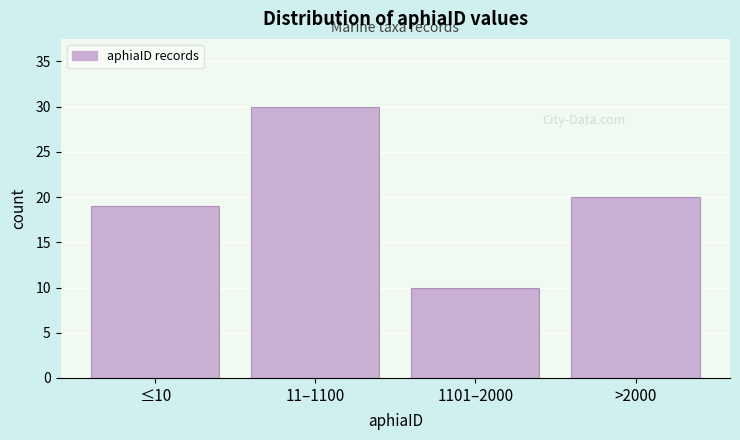

Reading right to left, transcribe all the data shown in this chart.

>2000=20	1101–2000=10	11–1100=30	≤10=19